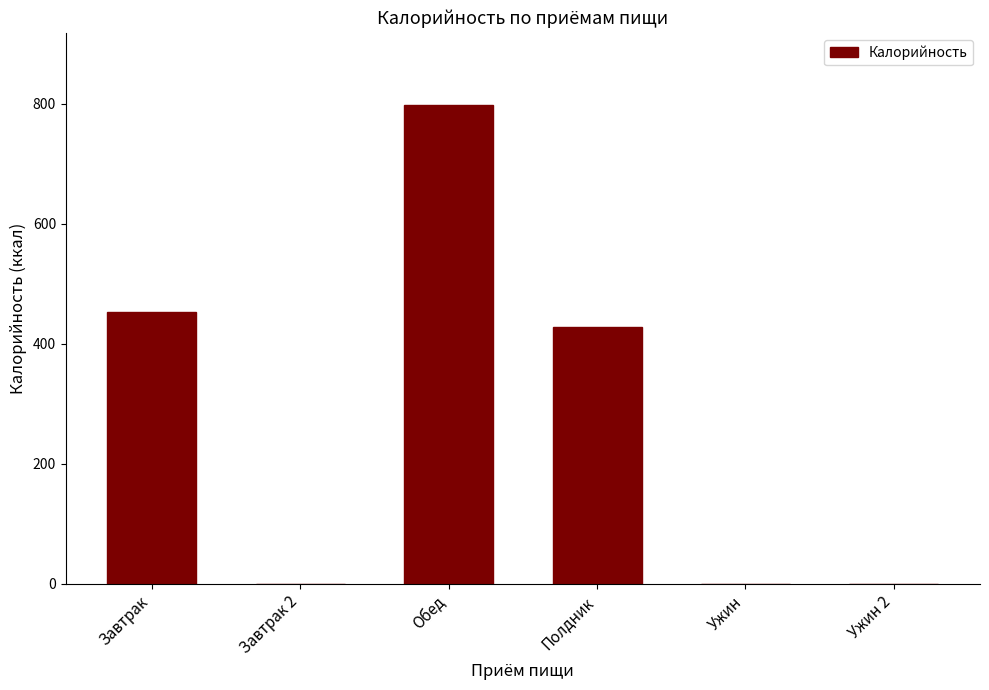

What is the change in value from Обед to Ужин 2?

-798.1